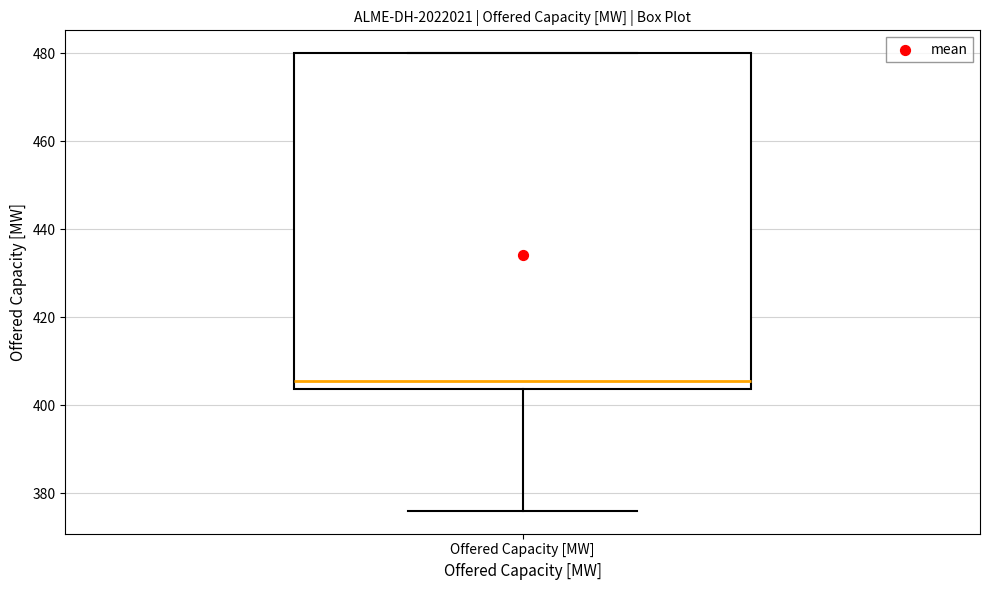

Read this box plot against the y-axis: the position of the median line, the range covered by the box, and the ends of both whiskers. The values are not printed on the chart, so give them approximately, as read against the axis.

median 406, box 404 to 480, whiskers 376 to 480